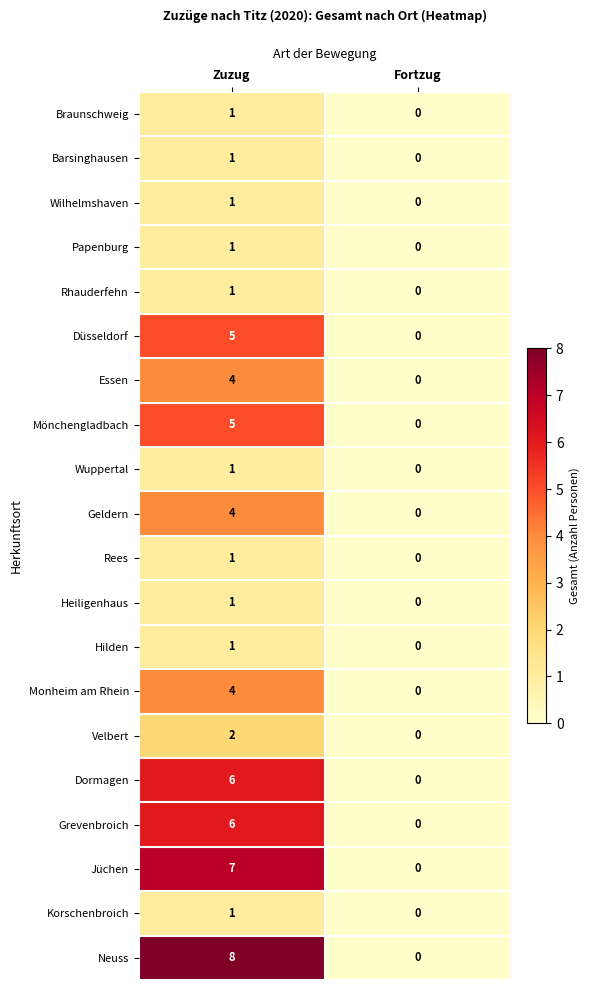

How many categories are shown in the chart?

2